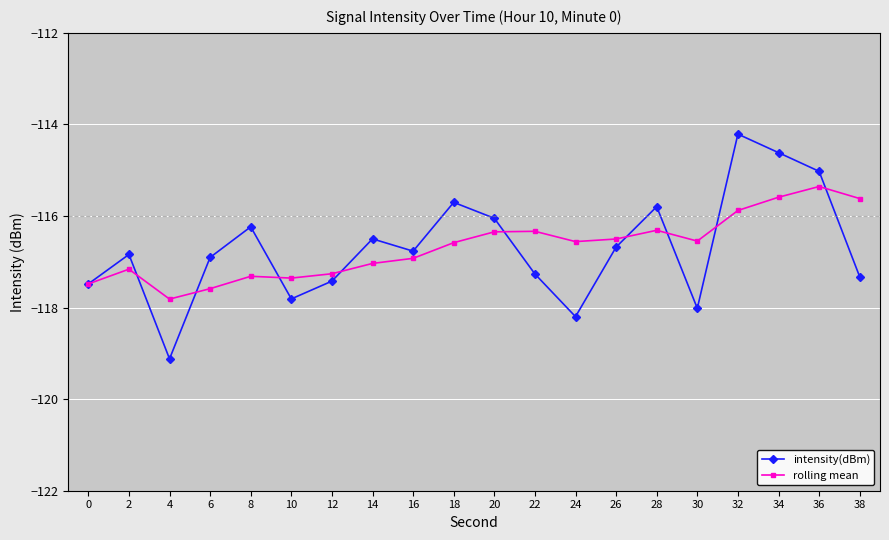

Is it true that intensity(dBm) equals -54.8 at 18?

False